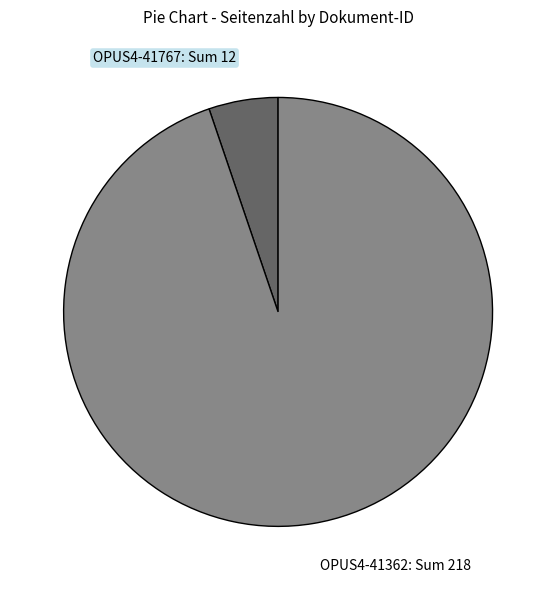

Rank the categories by value from highest to lowest.

OPUS4-41362: Sum 218, OPUS4-41767: Sum 12